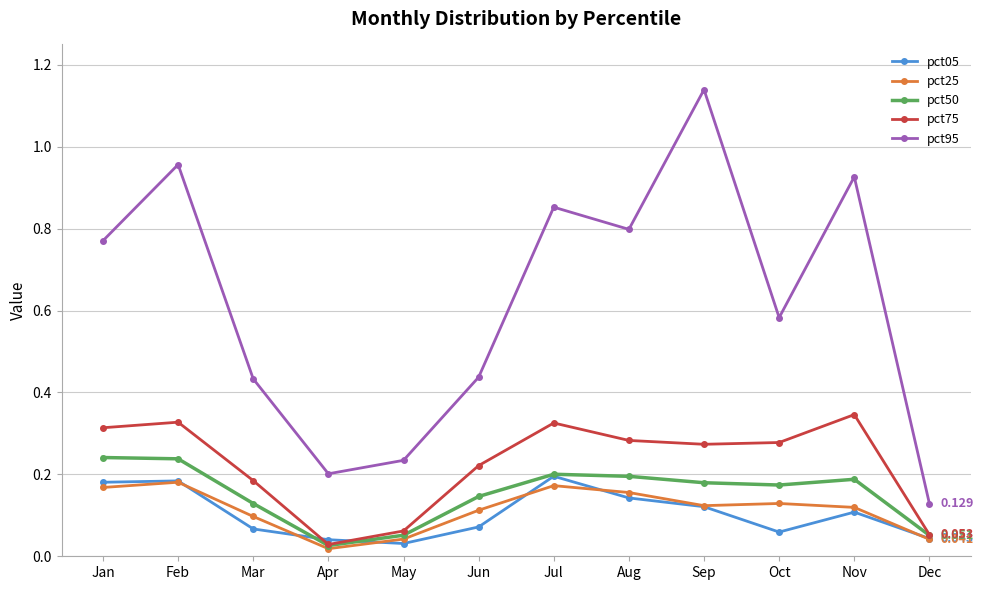

True or false: pct95 and pct75 intersect in this chart.

False